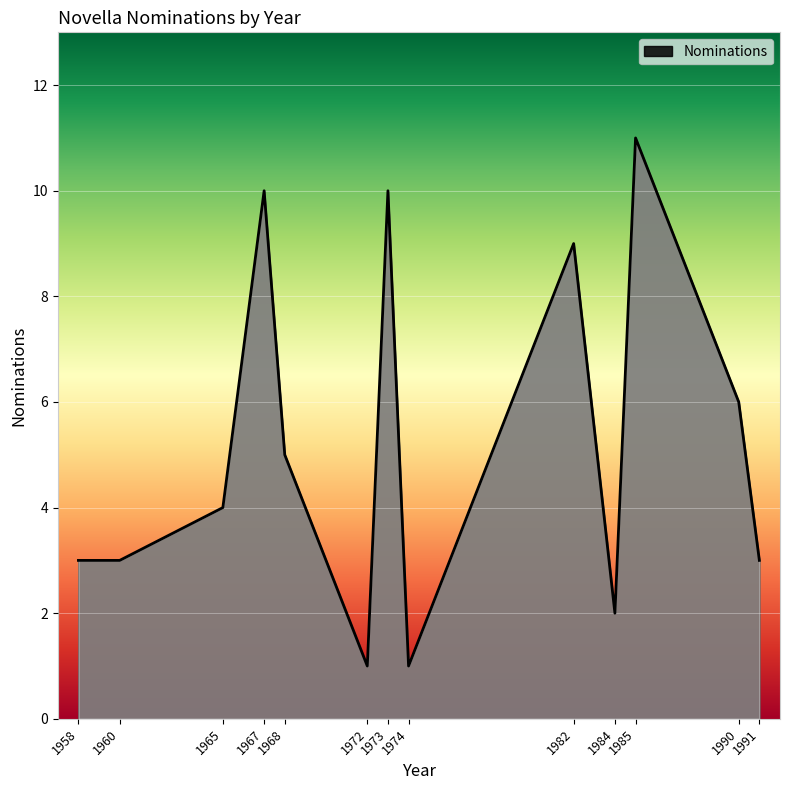

Count the values in the range 3 to 9.

7